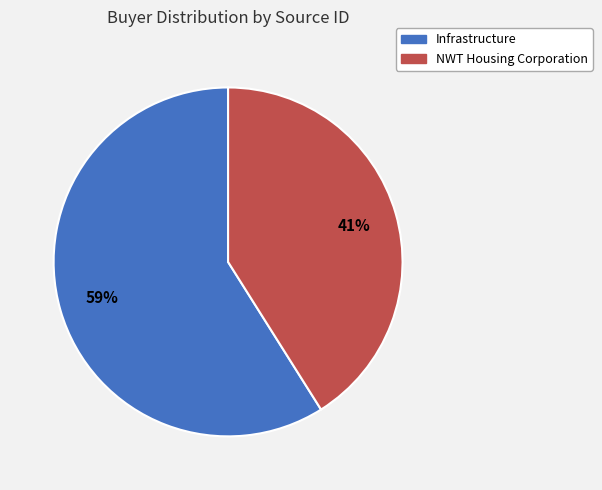

Which slice is the smallest?

NWT Housing Corporation